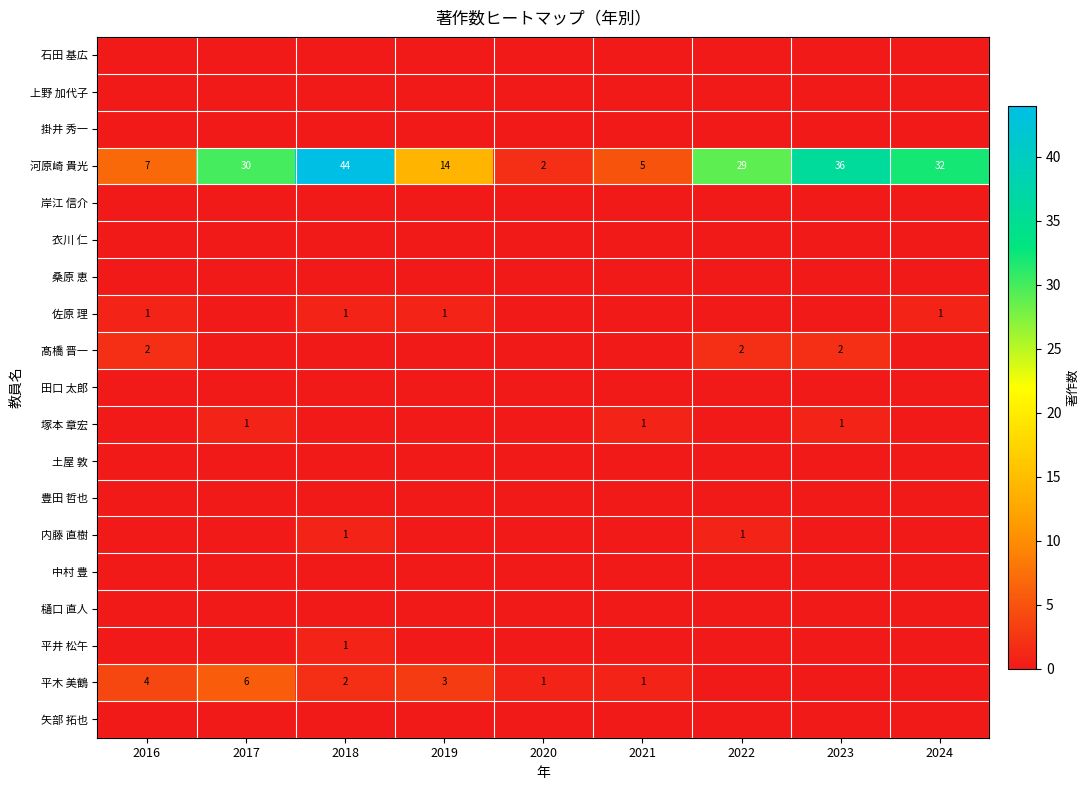

Which category has the highest value across all series?

2018